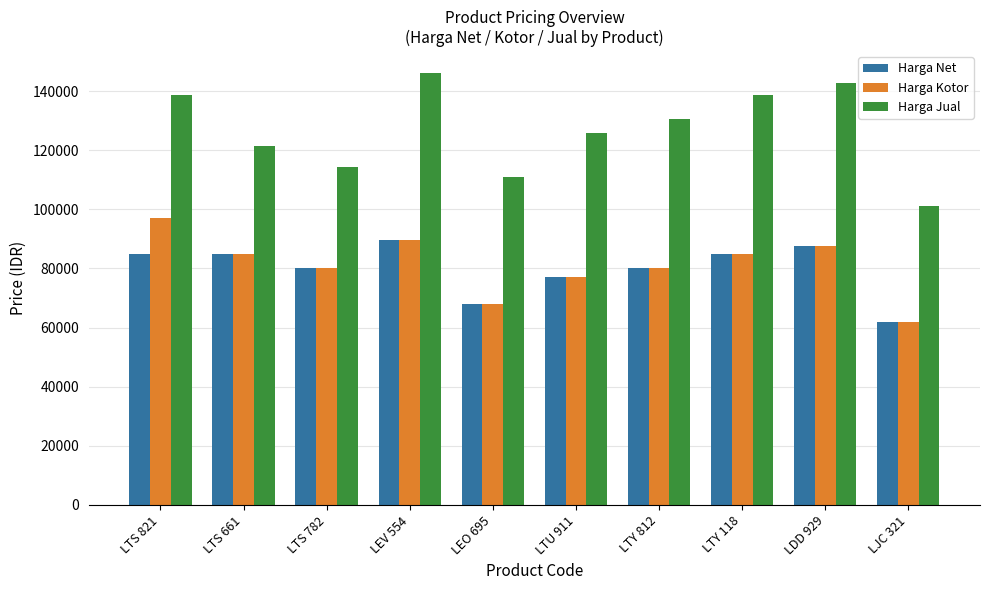

True or false: Harga Kotor has a value of 143696 at LTY 812.

False